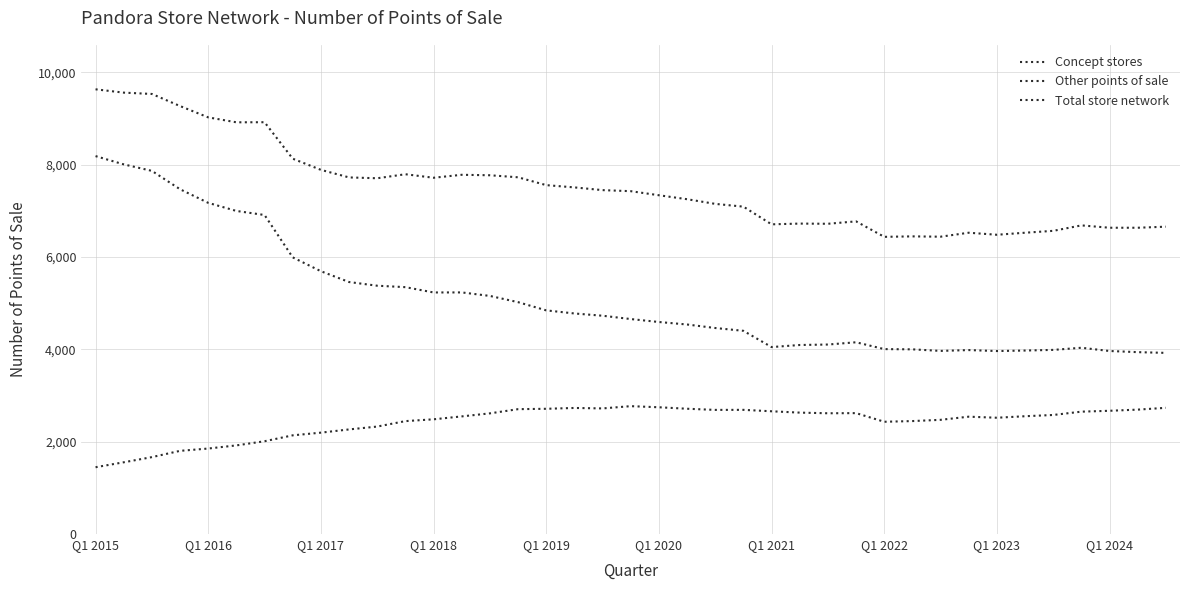

Is this an area chart (filled region under the line)?

No